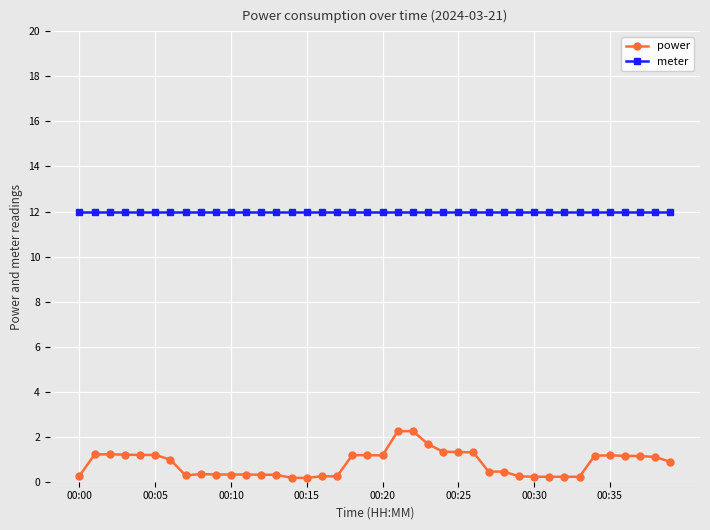

Which series has the widest spread of values?

power